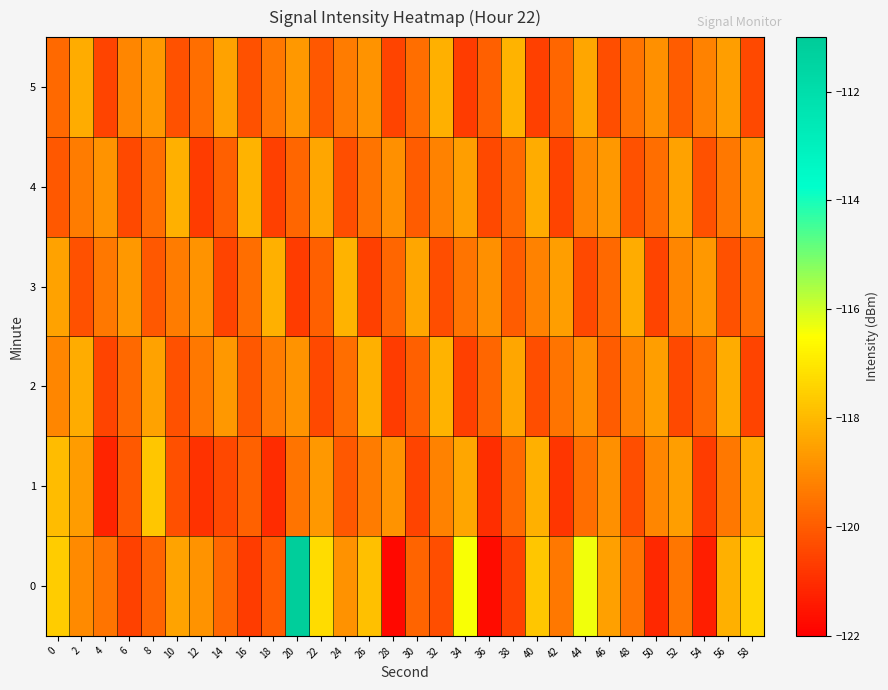

Rank the series by their maximum value, from lowest to highest.

2, 3, 4, 5, 1, 0